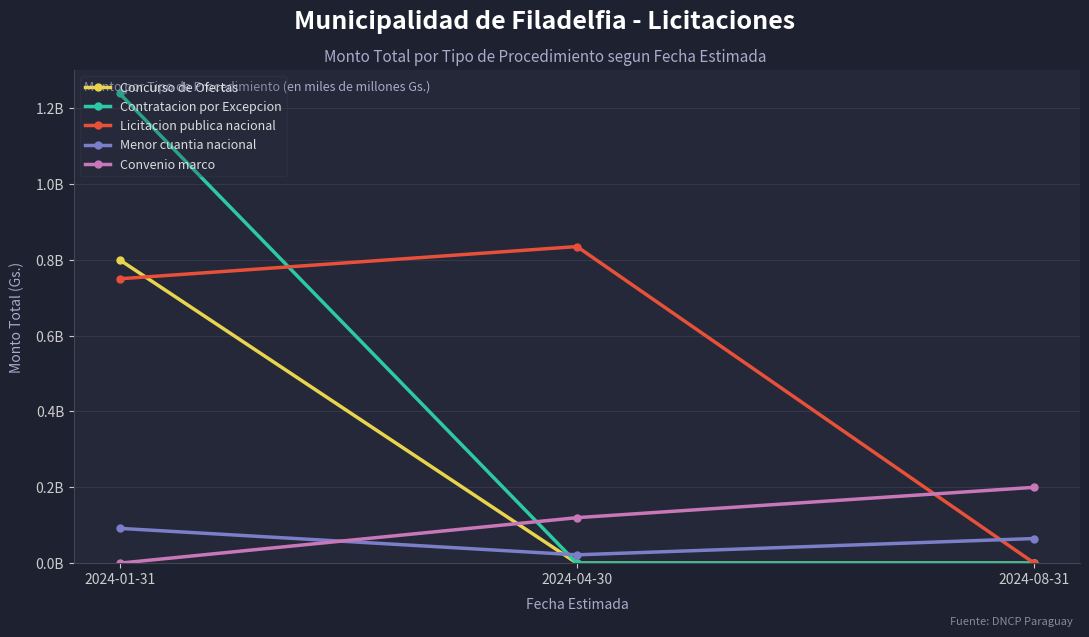

Does the chart display data point markers on the line(s)?

Yes